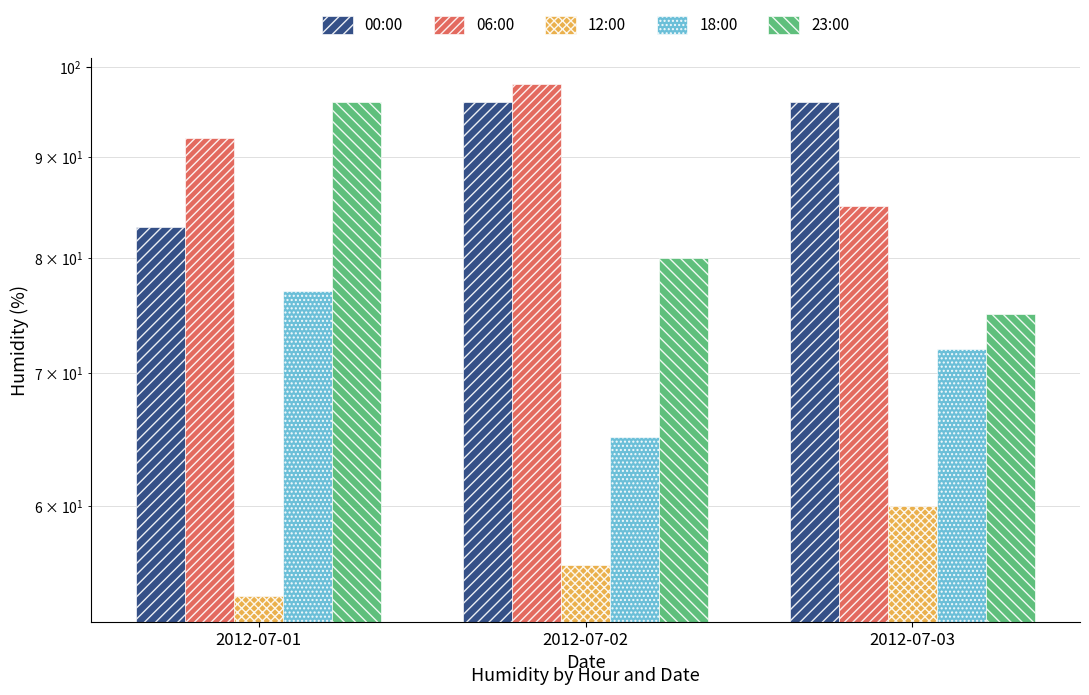

At which label is 00:00 closest to 89?

2012-07-01